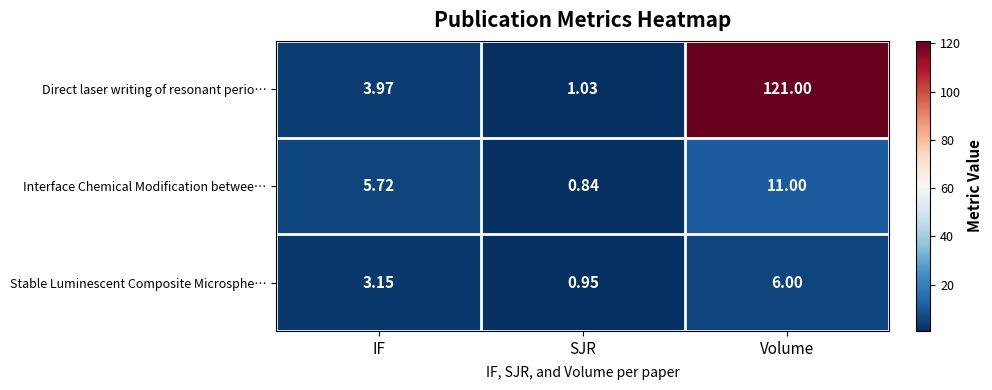

At which category is the sum across all series the highest?

Volume